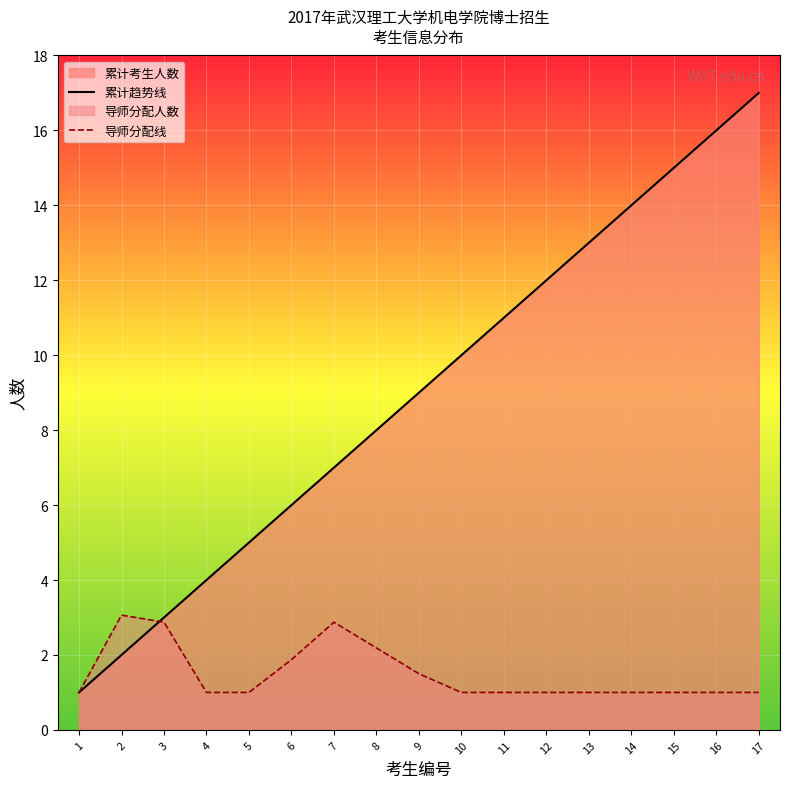

Does the chart display data point markers on the line(s)?

No